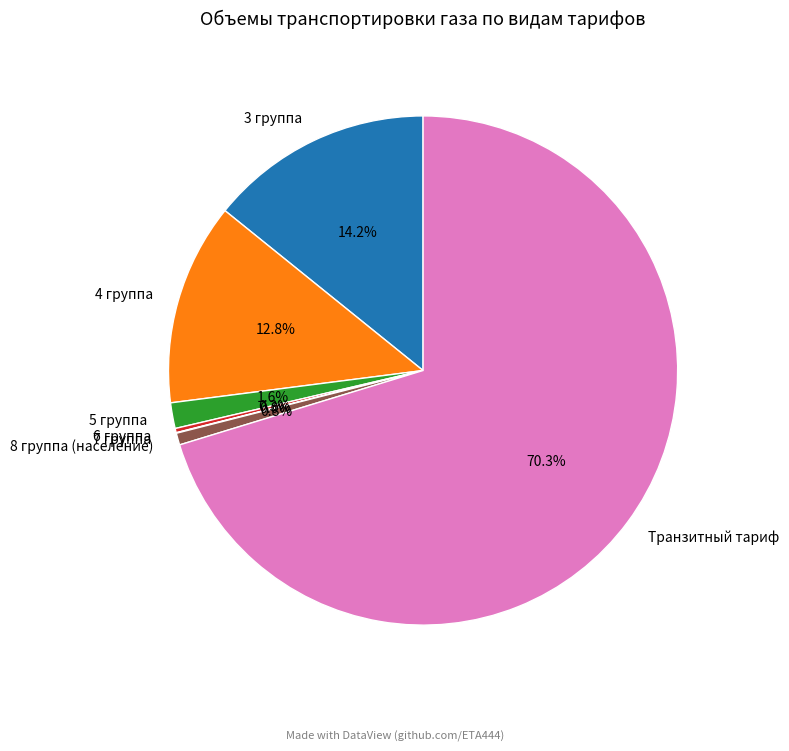

Which slice is the largest?

Транзитный тариф